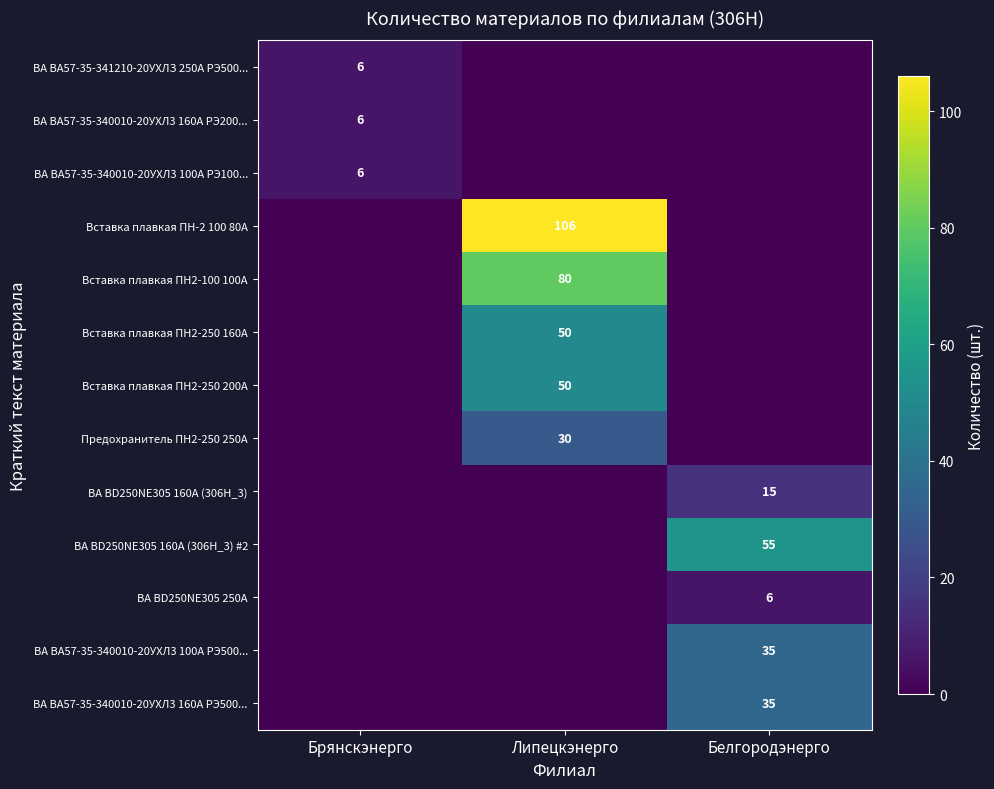

The ВА ВА57-35-340010-20УХЛ3 100А РЭ100... series shows 1 at Брянскэнерго. True or false?

False